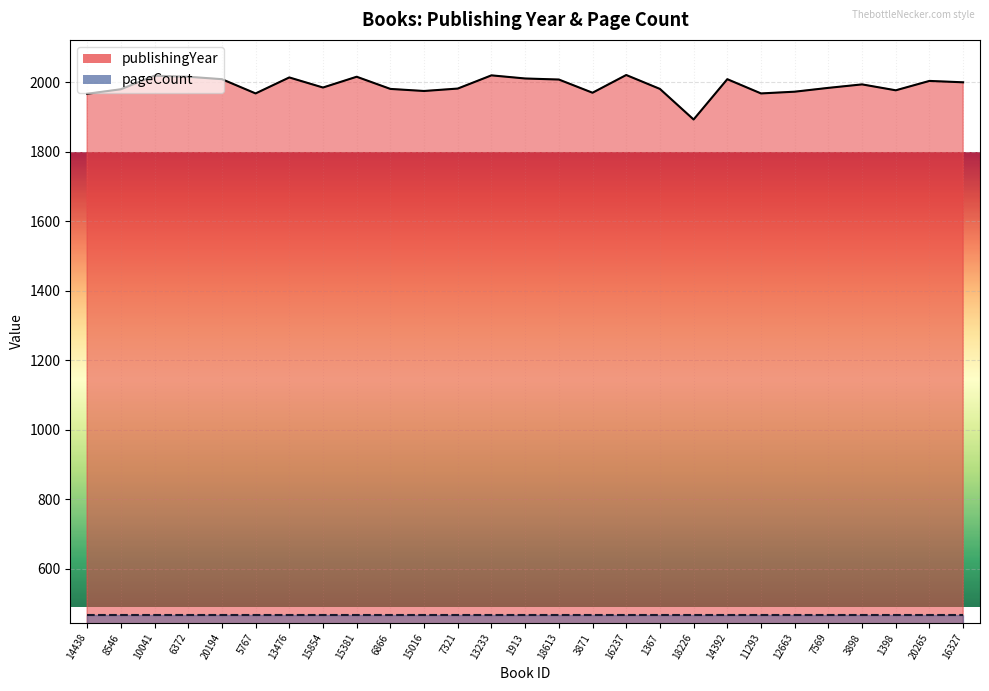

What is the average value?

1990